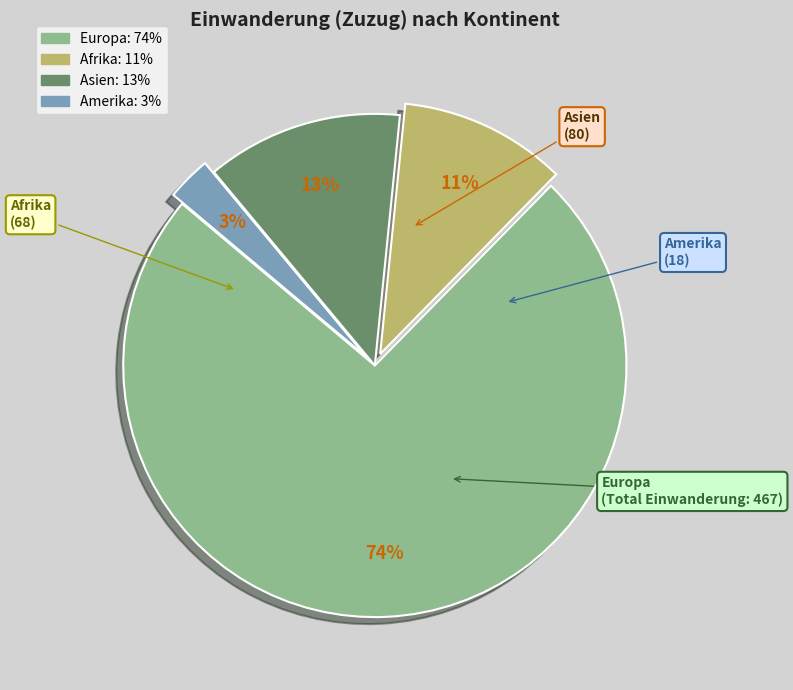

How many slices are in this pie chart?

4